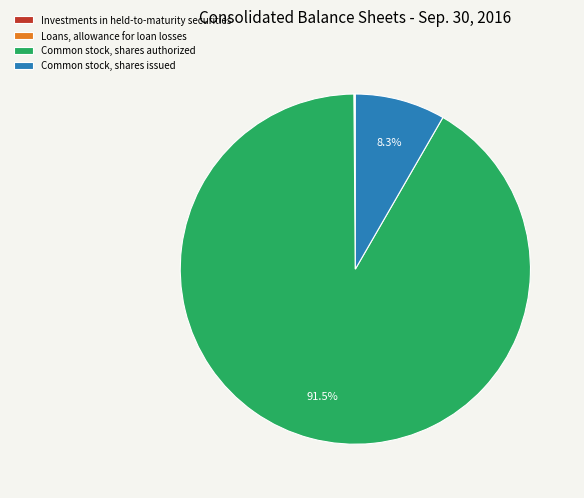

To the nearest percent, what is the difference between the largest and smallest slice percentages?

92%